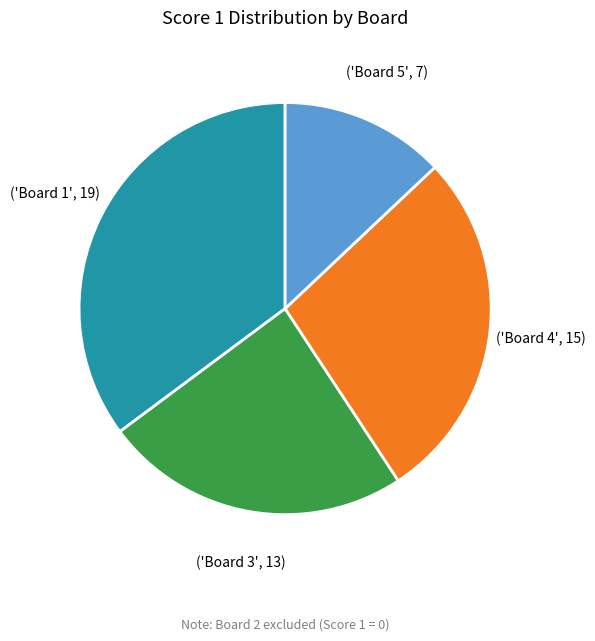

Is there a majority slice in this chart?

No